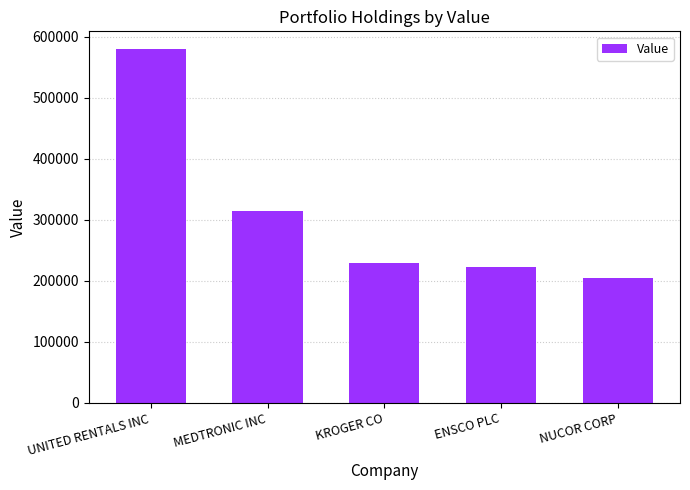

What is the difference between the values at MEDTRONIC INC and ENSCO PLC?

93000